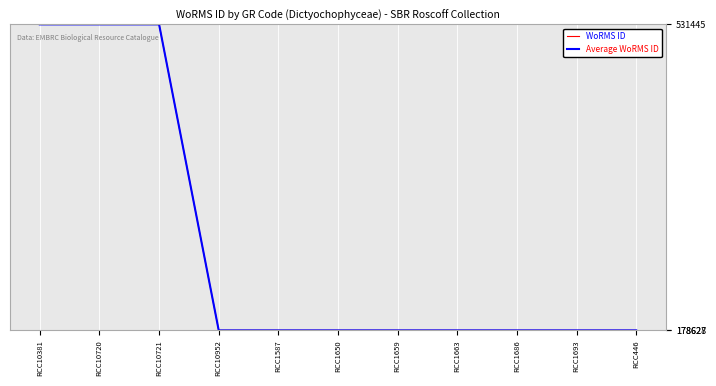

The value of WoRMS ID at RCC1587 is 66892. True or false?

False